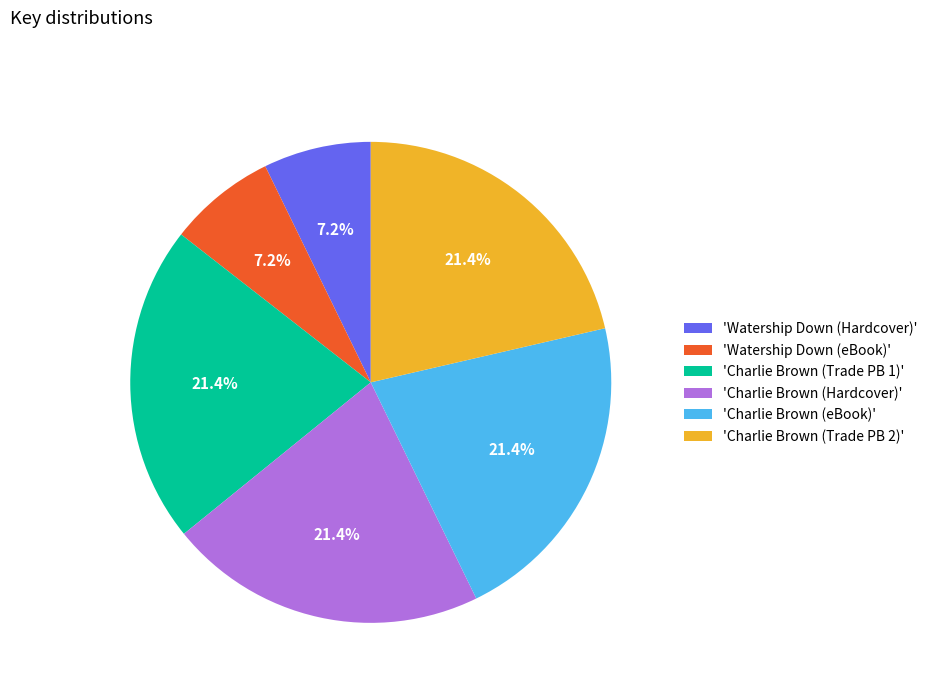

Combined, what portion of the pie is 'Watership Down (eBook)' and 'Charlie Brown (Trade PB 2)'?

28.6%